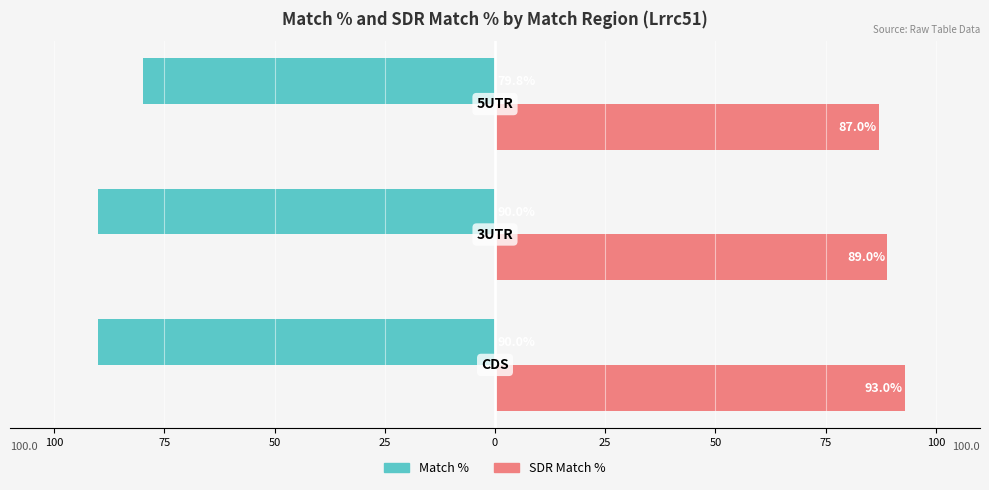

What are all the series names shown in the legend?

Match %, SDR Match %